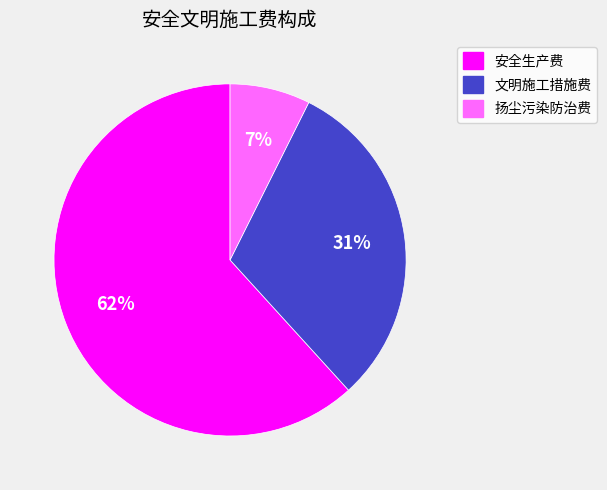

Is 安全生产费 the majority of the pie?

Yes